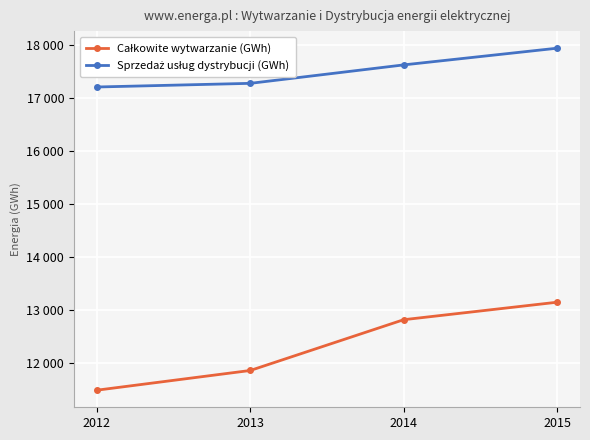

True or false: Całkowite wytwarzanie (GWh) and Sprzedaż usług dystrybucji (GWh) cross at least once.

False